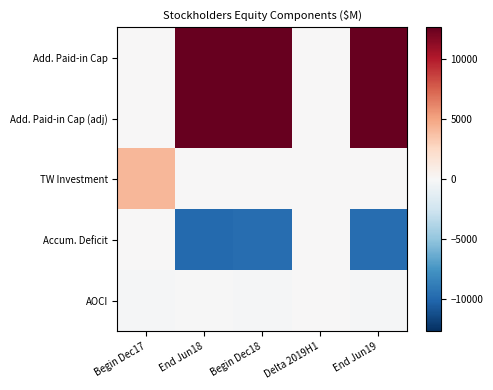

At how many categories does at least one series exceed 4413?

3